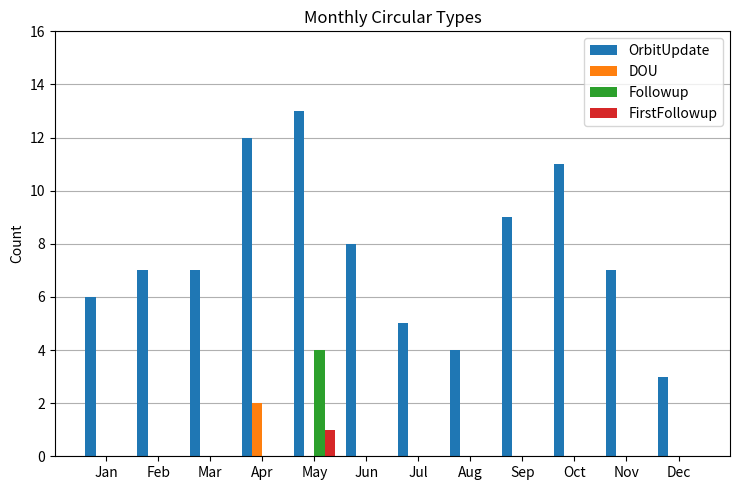

What is the total value across all series at Feb?

7